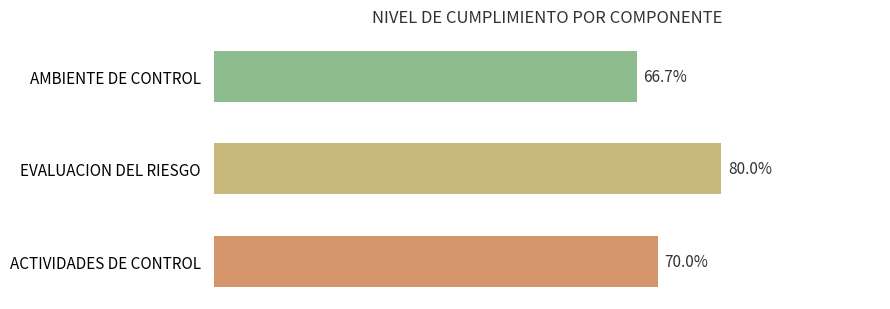

Are the bars horizontal?

Yes